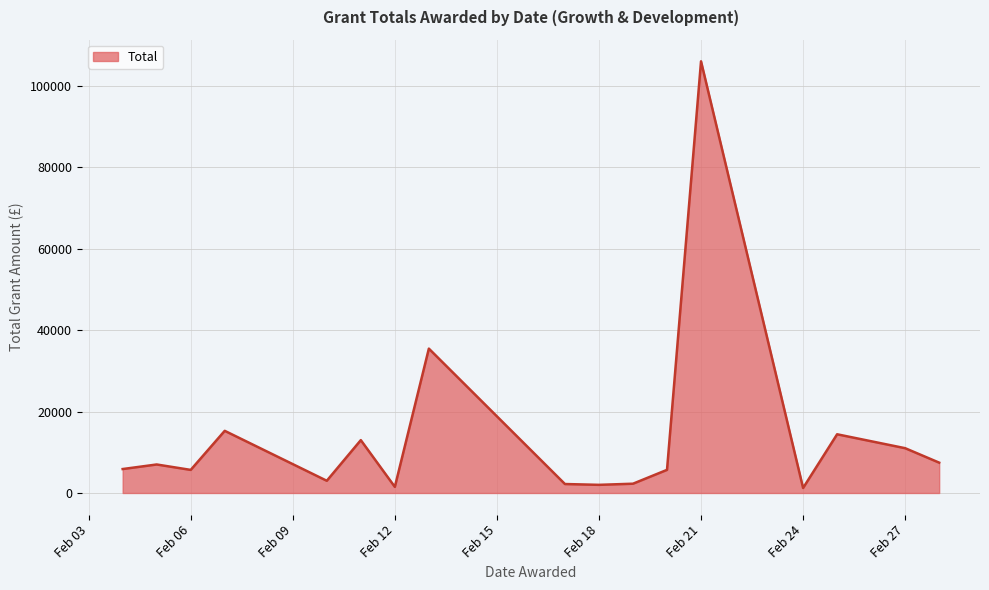

What is the greatest value displayed?

106000.0